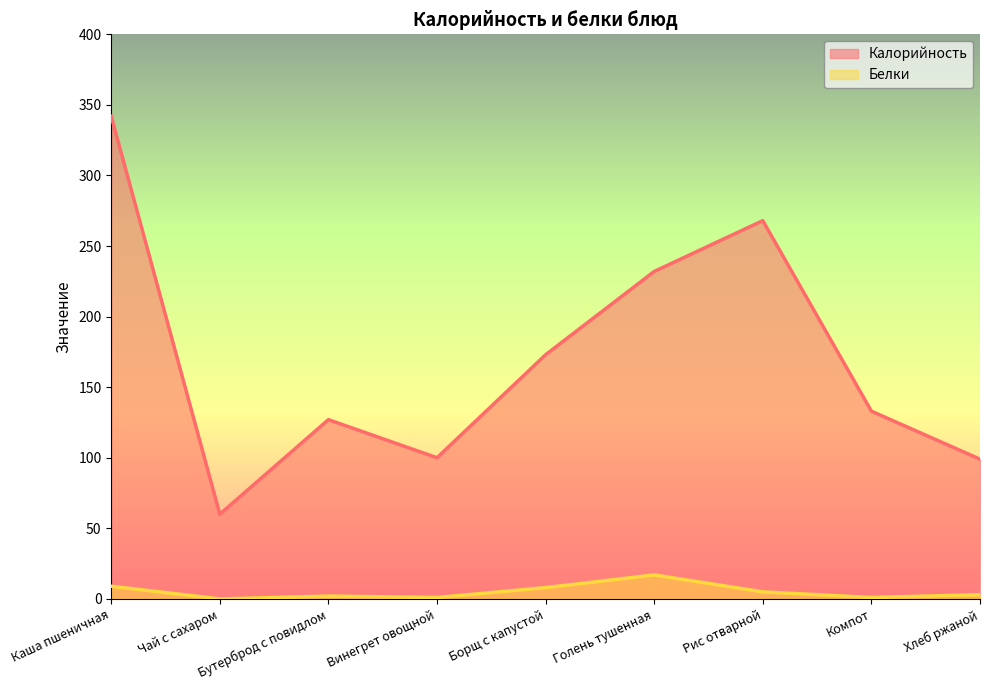

Reading right to left, list all the values displayed in this chart.

Калорийность: 99	133	268	232	173	100	127	60	342
Белки: 3	1	5	17	8	1	2	0	9